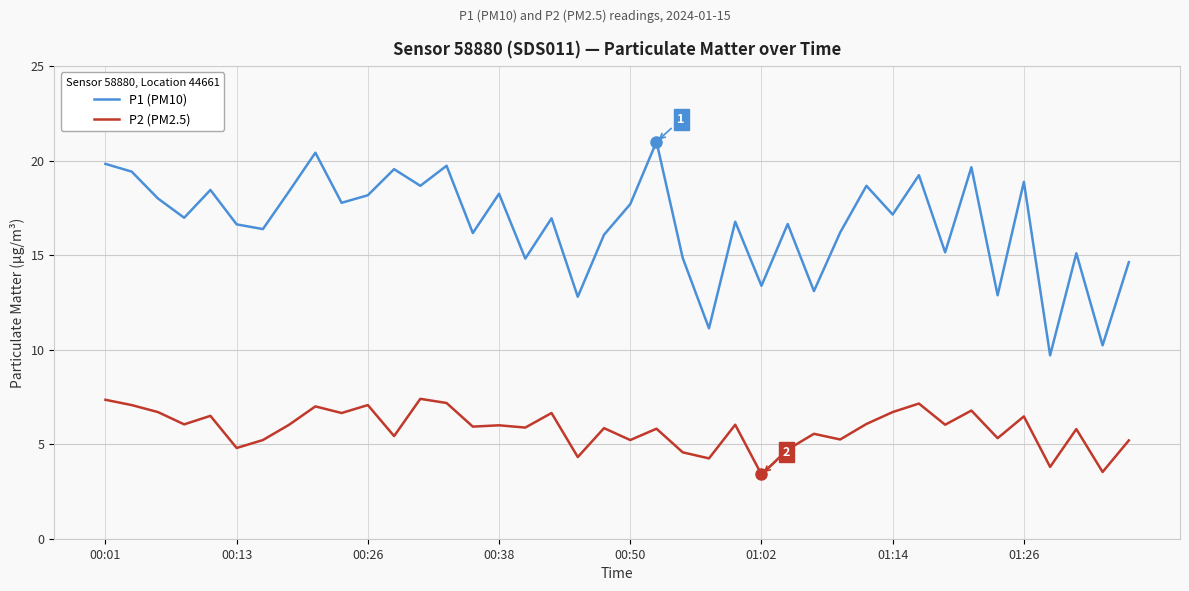

At how many categories does at least one series exceed 14?

33